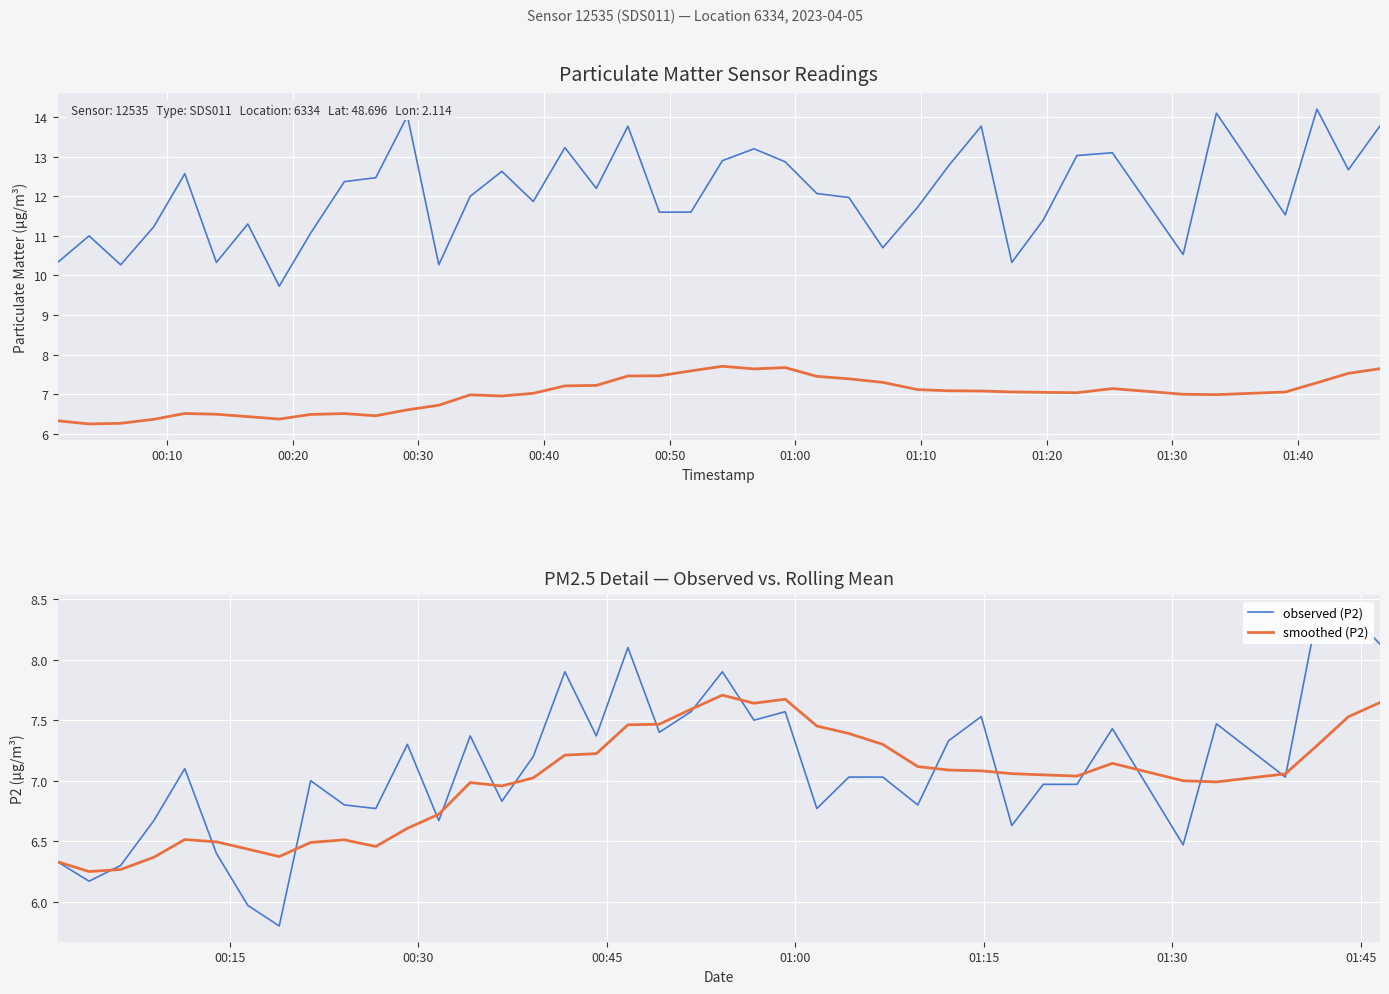

What is the maximum value for smoothed (P2)?

7.7